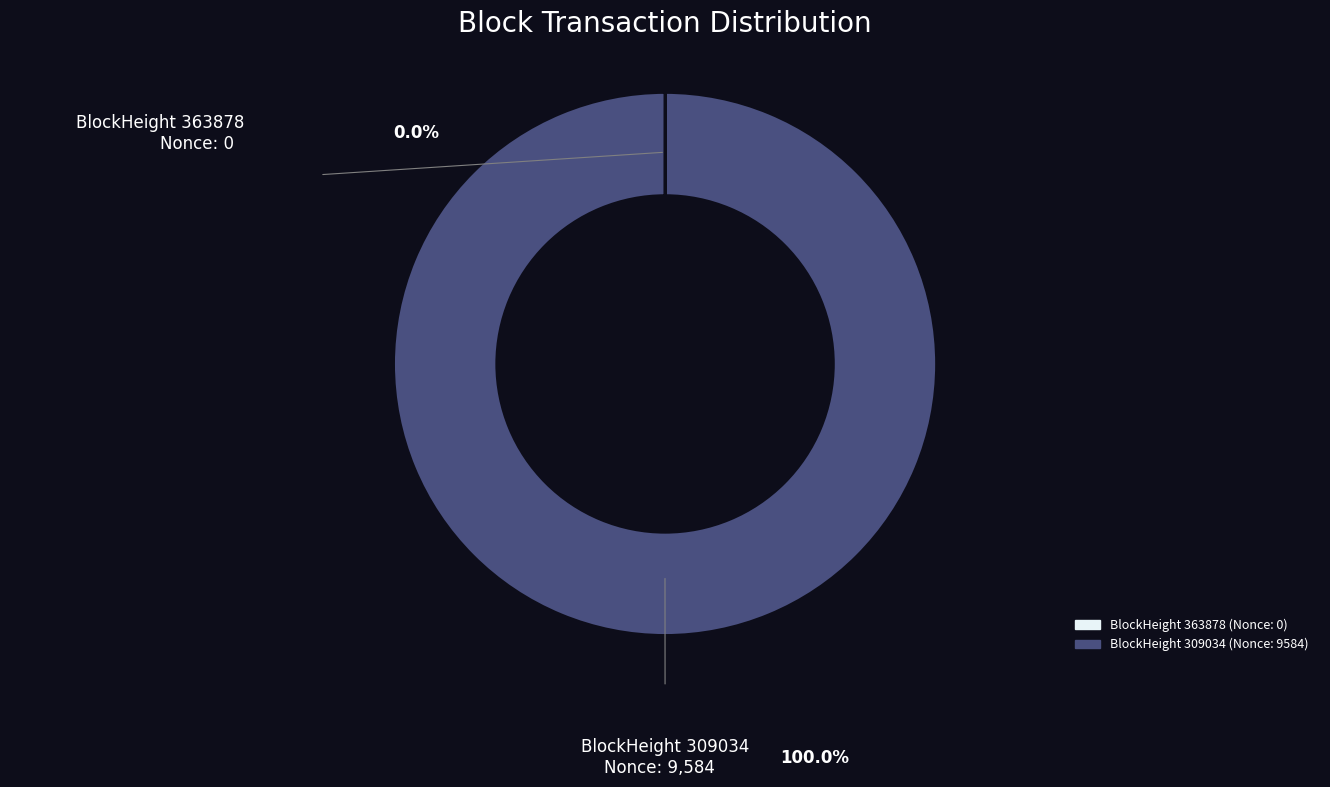

To the nearest percent, what percentage of the pie is 309034?

100%